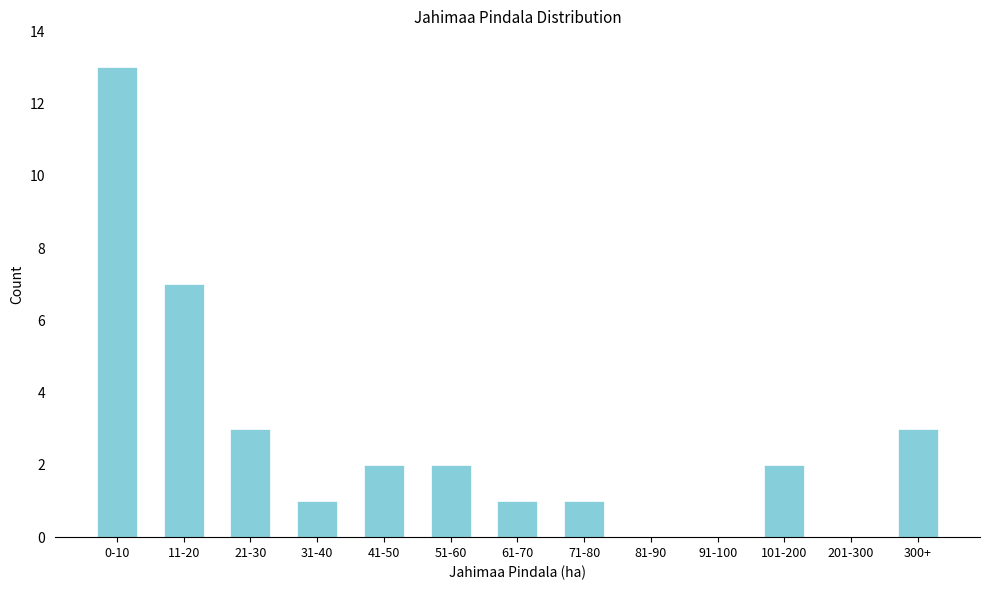

Reading left to right, transcribe all the data shown in this chart.

0-10=13	11-20=7	21-30=3	31-40=1	41-50=2	51-60=2	61-70=1	71-80=1	81-90=0	91-100=0	101-200=2	201-300=0	300+=3